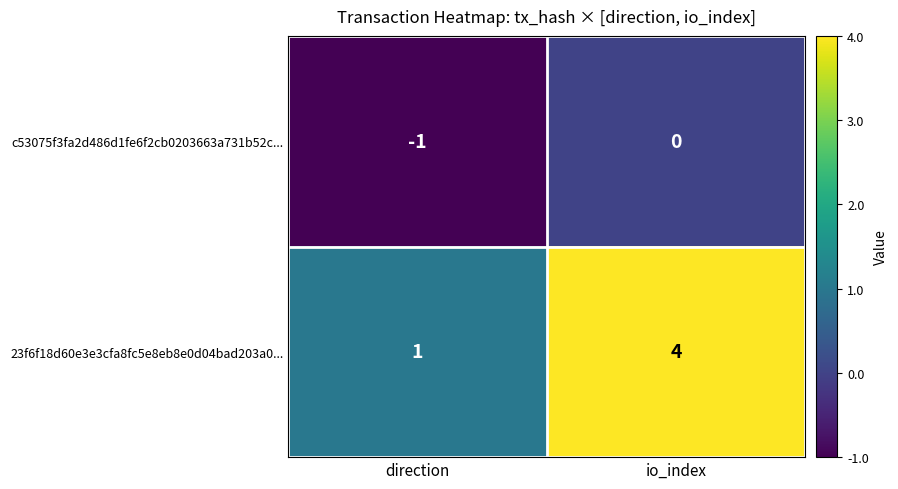

Rank the series by their maximum value, from lowest to highest.

c53075f3fa2d486d1fe6f2cb0203663a731b52c..., 23f6f18d60e3e3cfa8fc5e8eb8e0d04bad203a0...